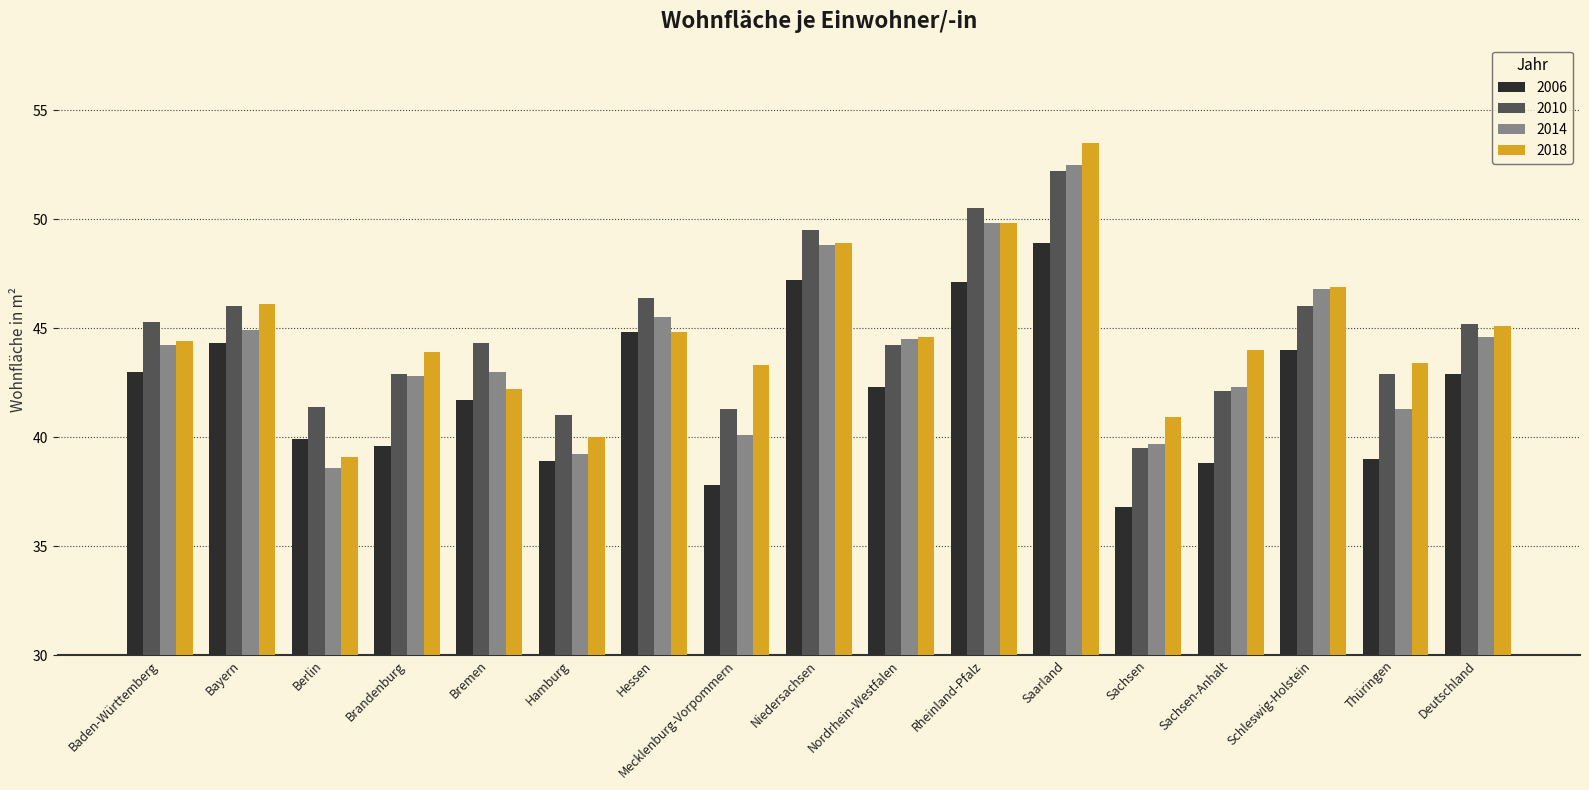

Which category has the highest value in the 2018 series?

Saarland